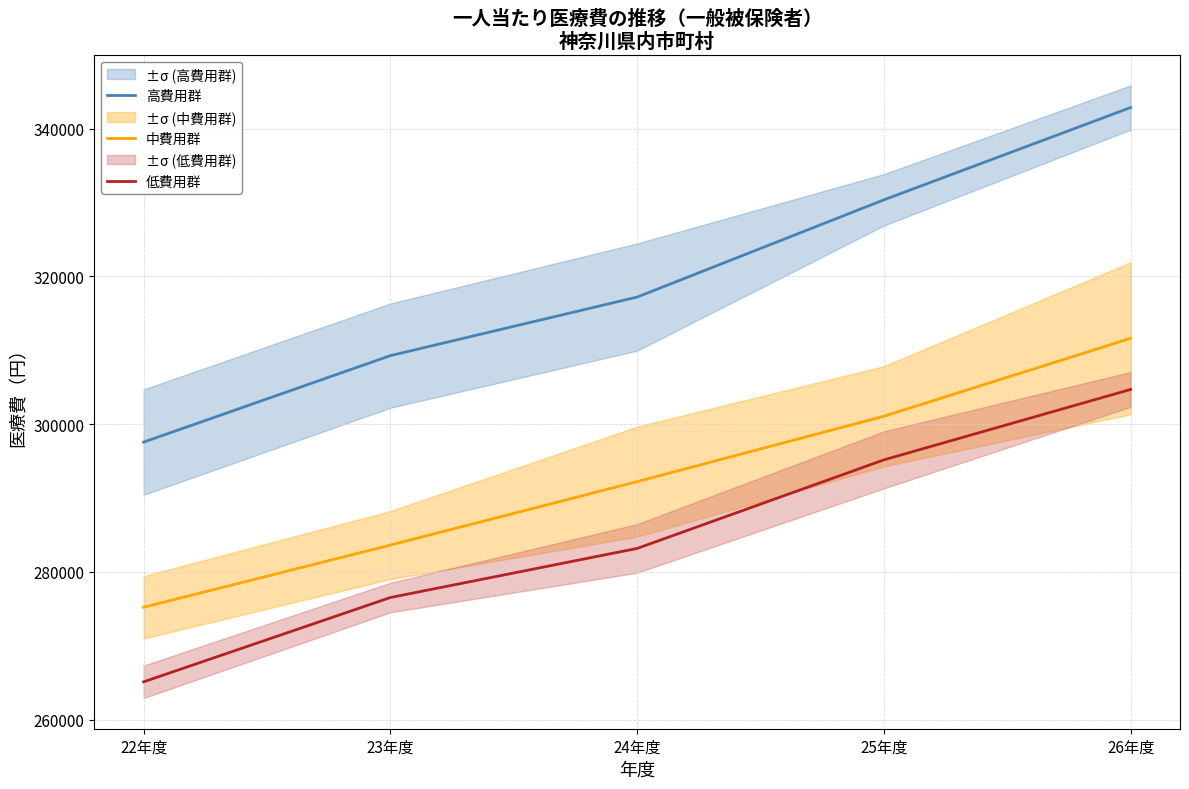

True or false: 中費用群 has a value of 102791.1 at 25年度.

False